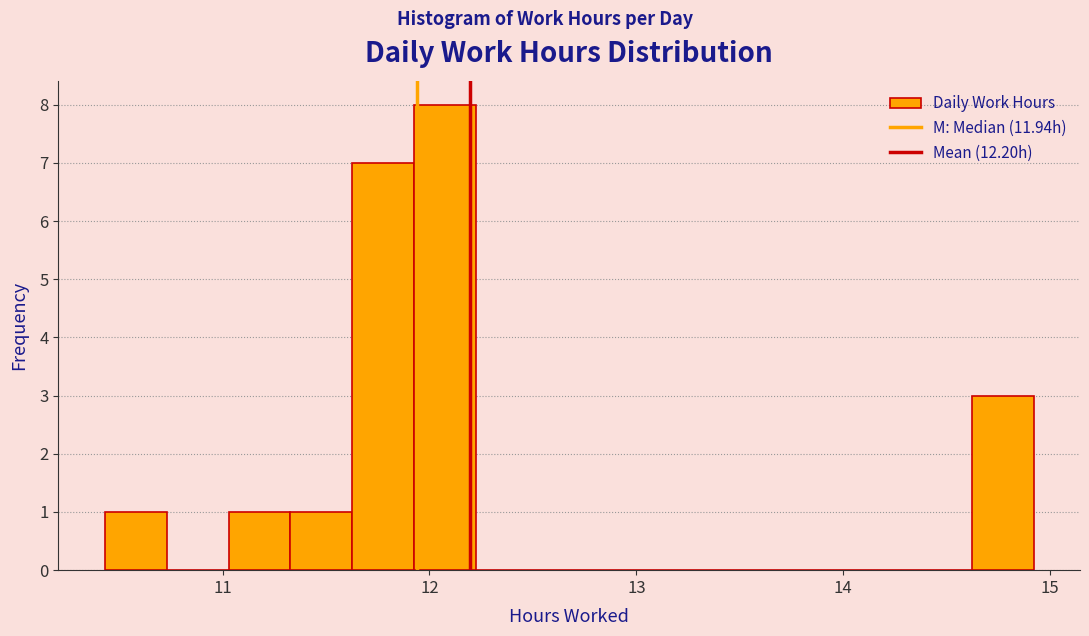

Around what value on the x-axis is the tallest bar? Give the approximate position of its centre, as read against the axis.

12.1